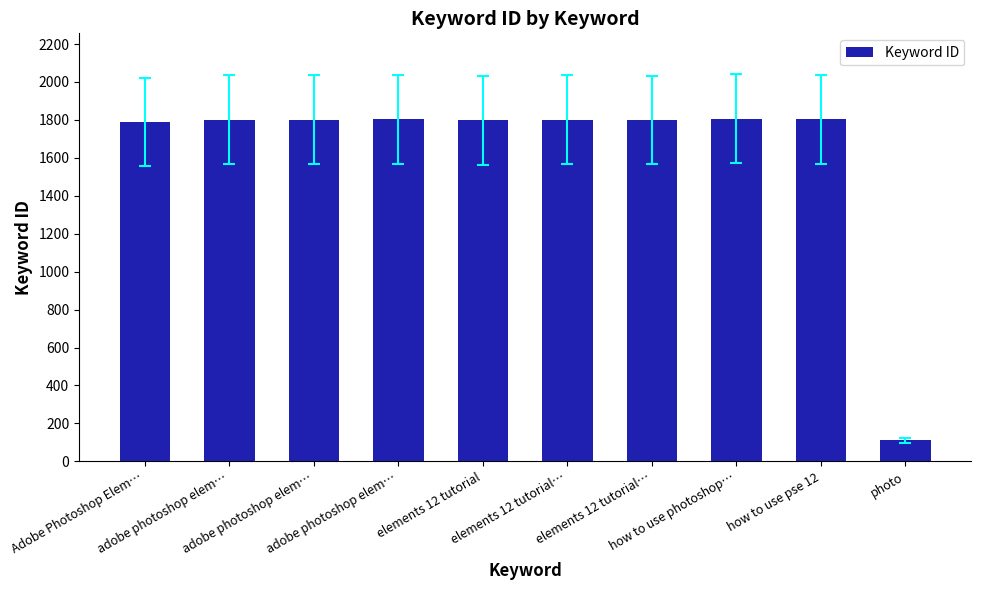

At which label does the data first exceed 1801?

adobe photoshop elem…